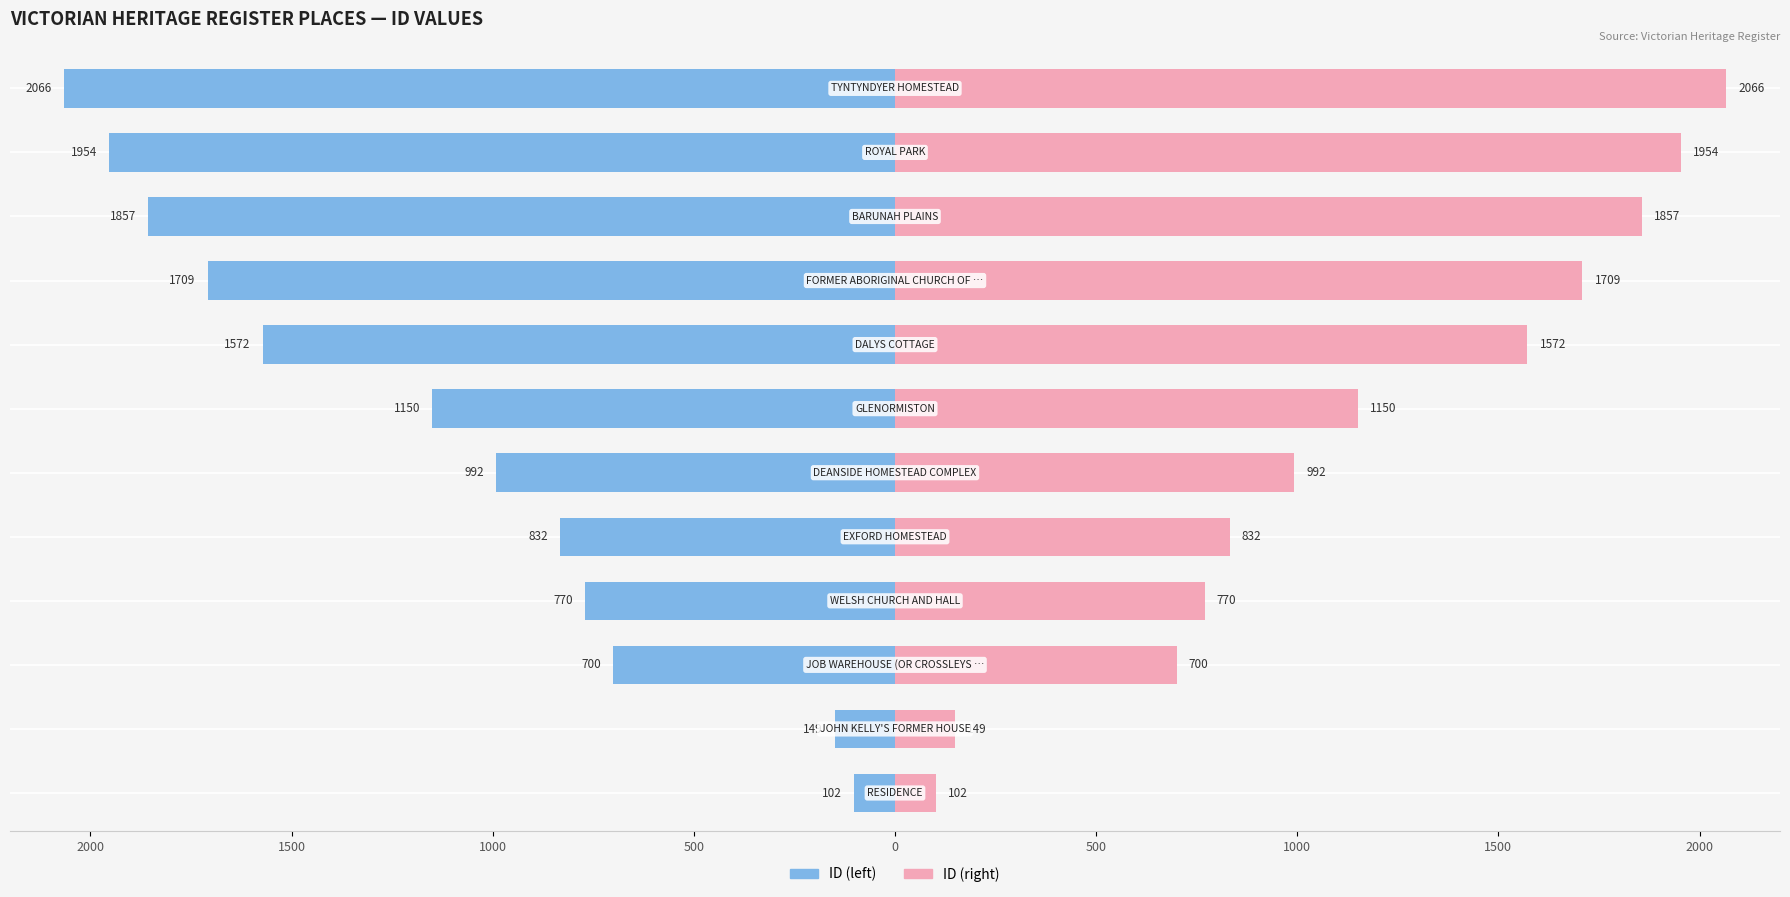

Reading left to right, list all the values displayed in this chart.

ID (left): -102	-149	-700	-770	-832	-992	-1150	-1572	-1709	-1857	-1954	-2066
ID (right): 102	149	700	770	832	992	1150	1572	1709	1857	1954	2066